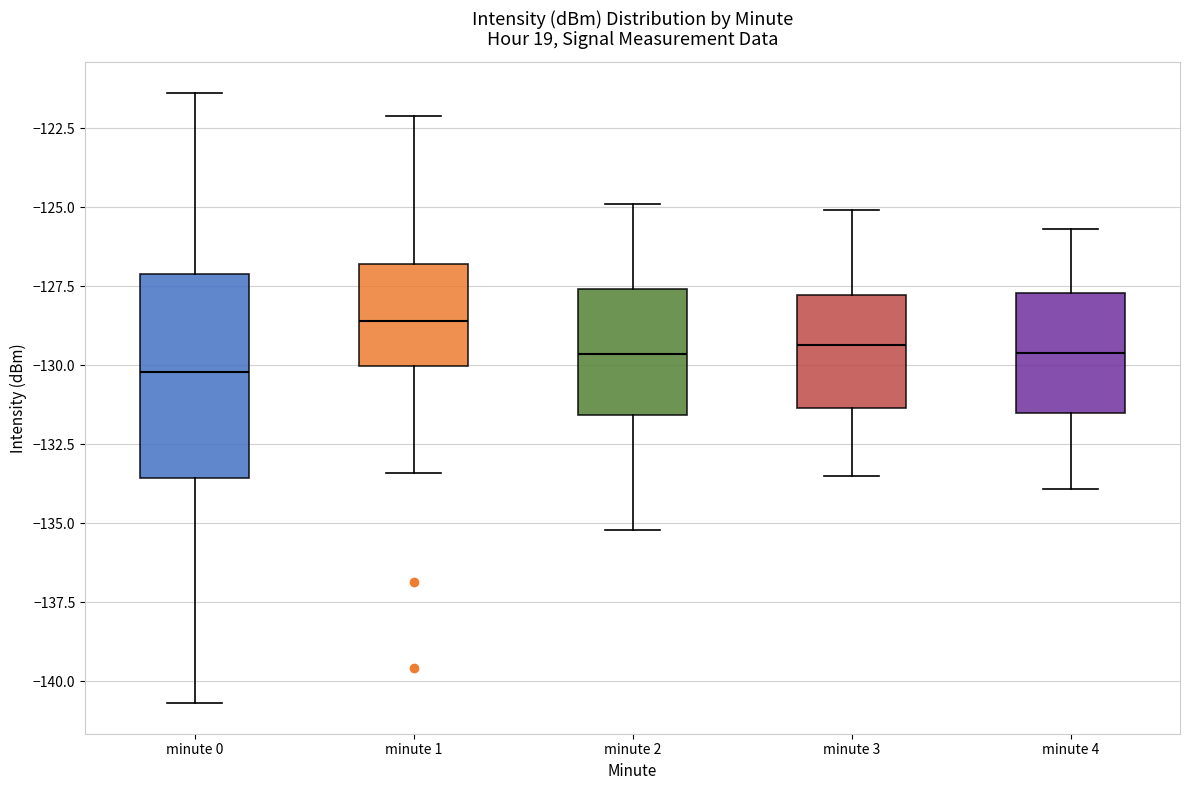

Where does the lower whisker of the box for minute 3 end on the y-axis? The values are not printed on the chart, so give them approximately, as read against the axis.

-133.5